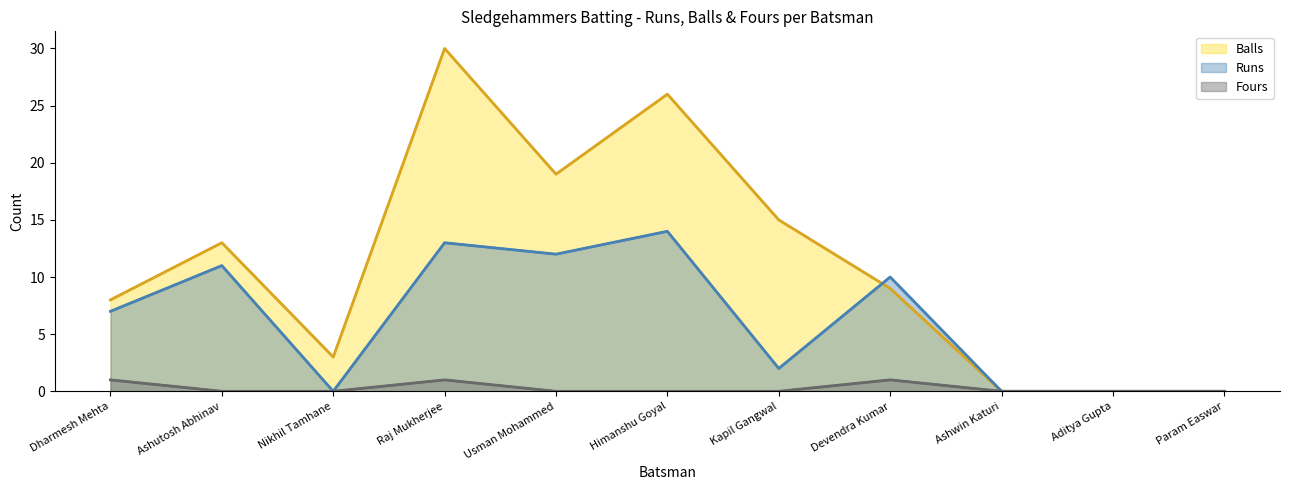

What are all the series names shown in the legend?

Balls, Runs, Fours